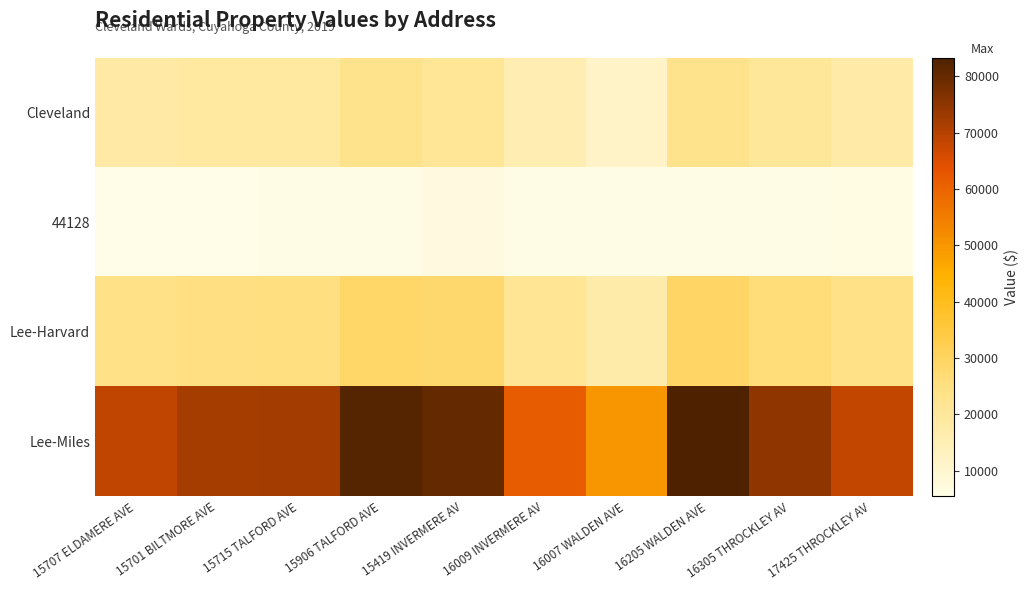

Between 15906 TALFORD AVE and 17425 THROCKLEY AV, which series saw the biggest shift?

Lee-Miles